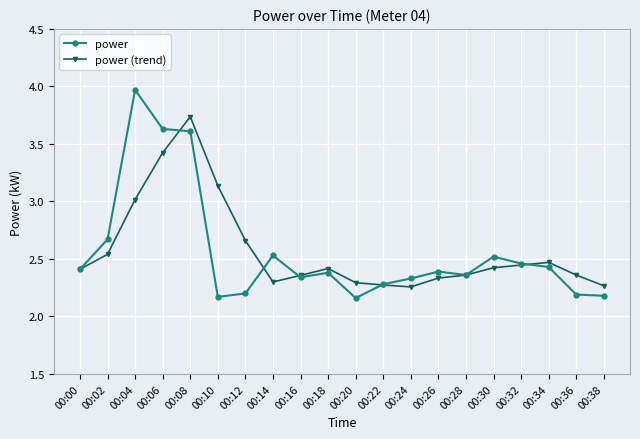

Where is the first local maximum for power?

00:04